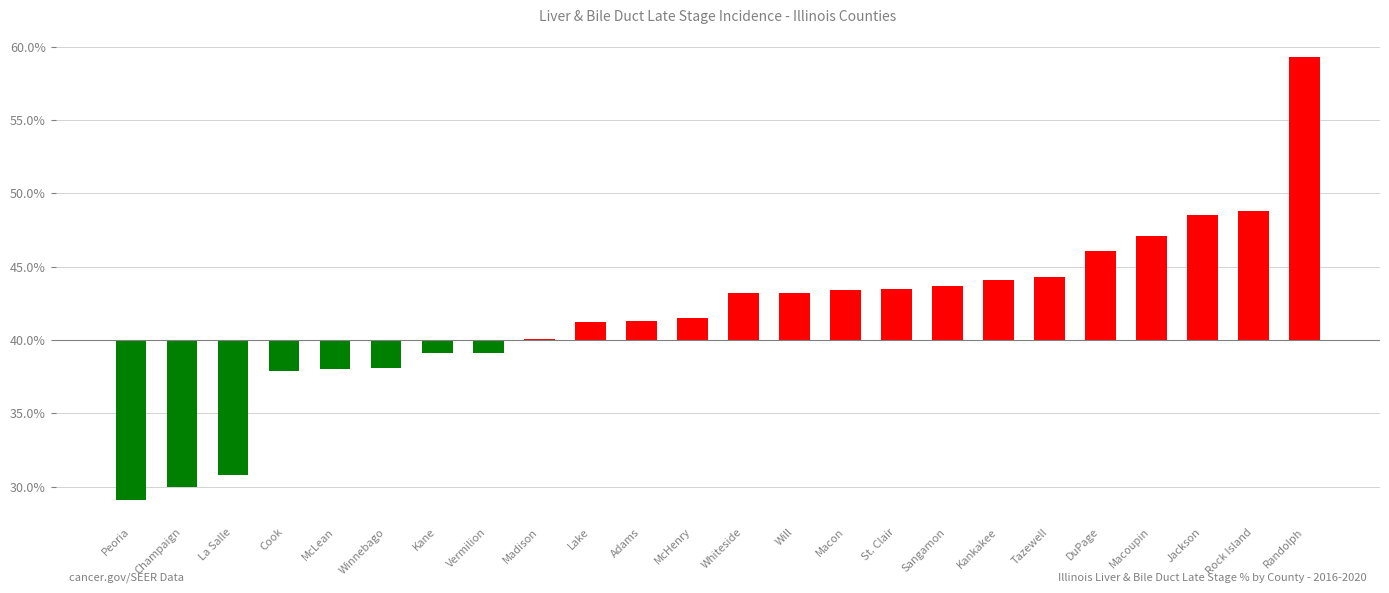

The value at Randolph is 10.4. True or false?

False